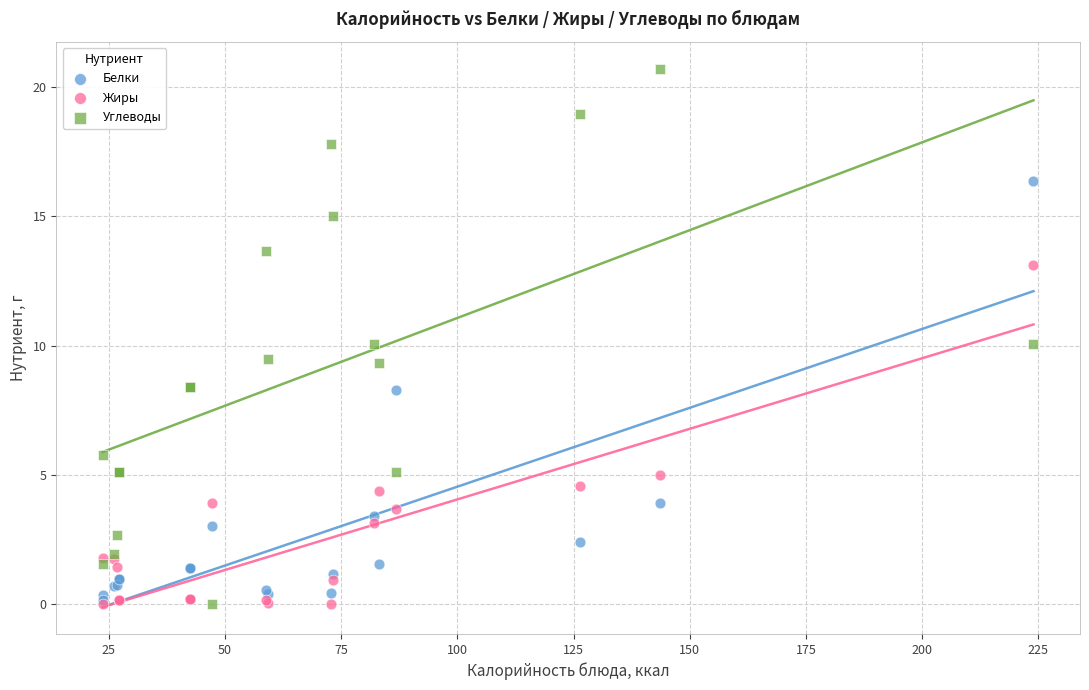

In the Жиры series, what Y value is closest to 6?

5.0